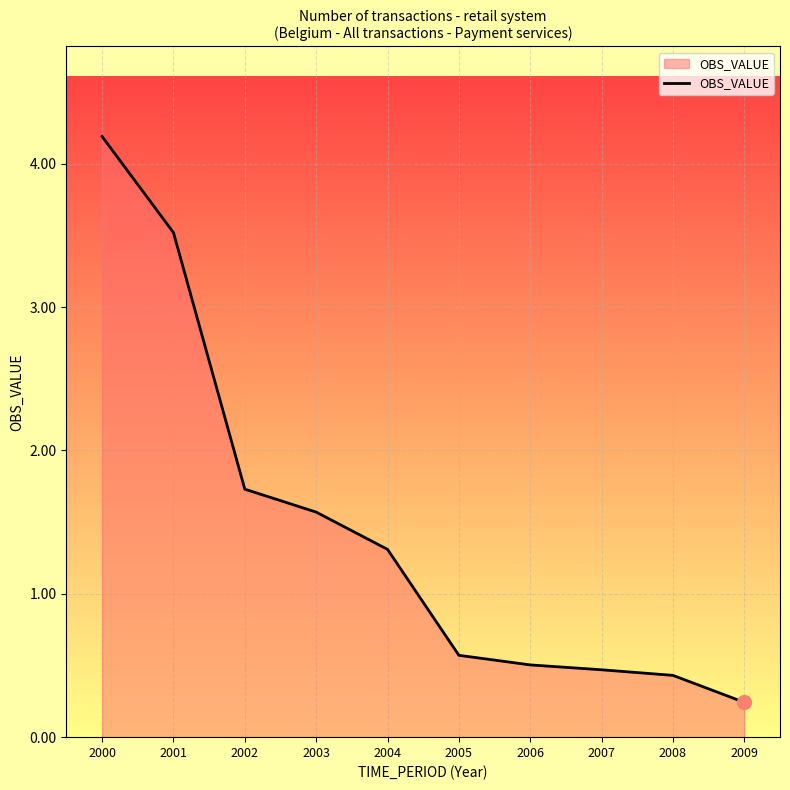

Does the chart display data point markers on the line(s)?

No